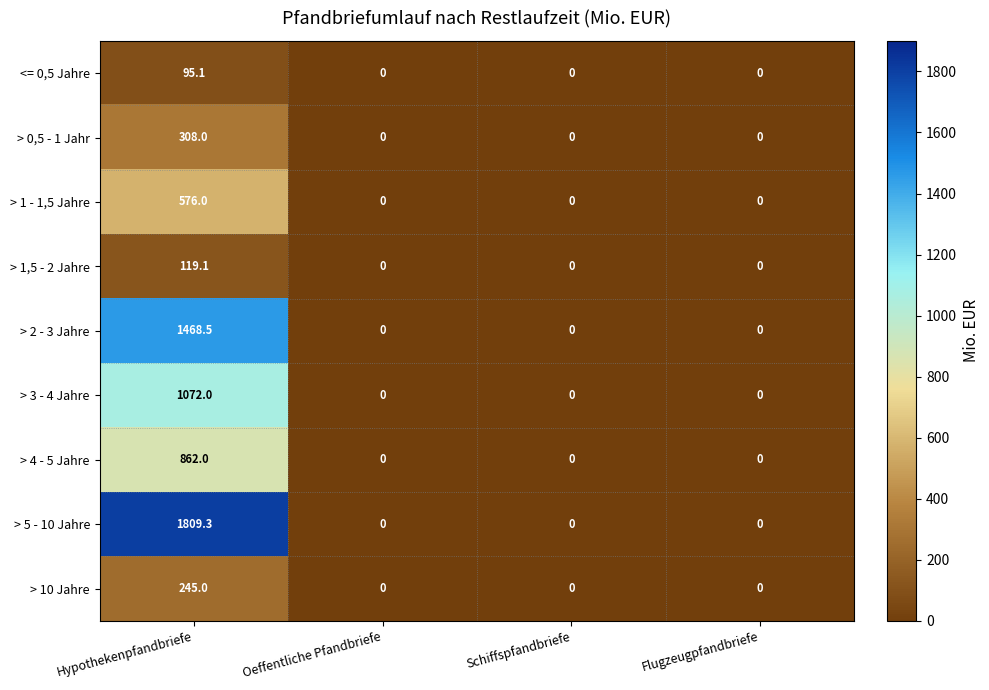

What is the average value of the > 1 - 1,5 Jahre series?

144.0